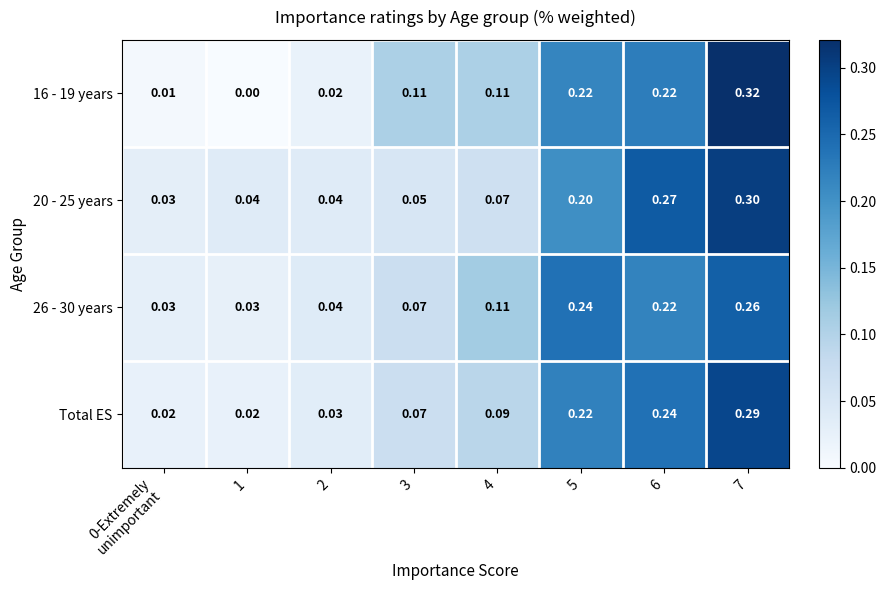

How many data points in 16 - 19 years are above 0?

7